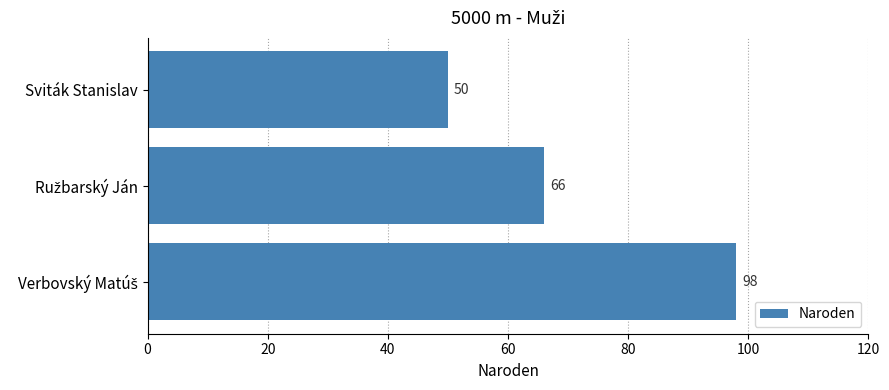

True or false: the data shows 50 at Sviták Stanislav.

True